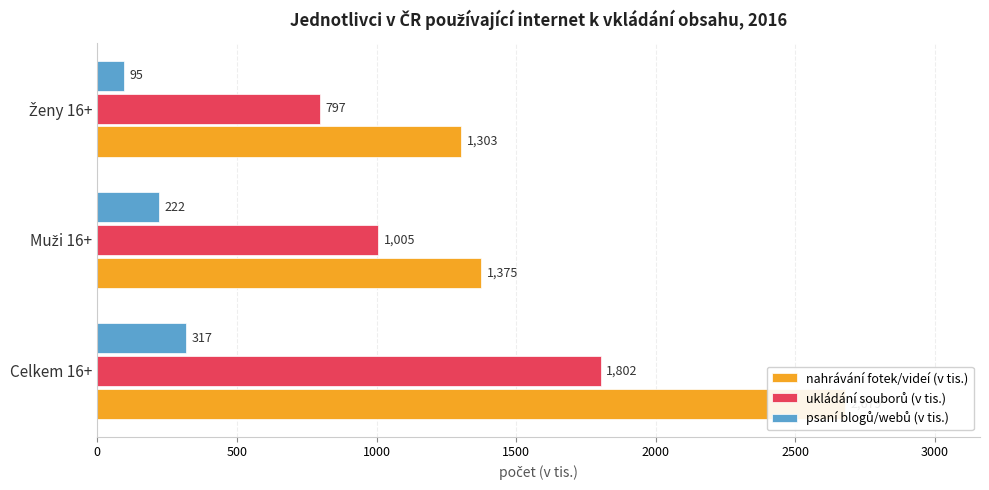

Which series has the largest total across all categories?

nahrávání fotek/videí (v tis.)